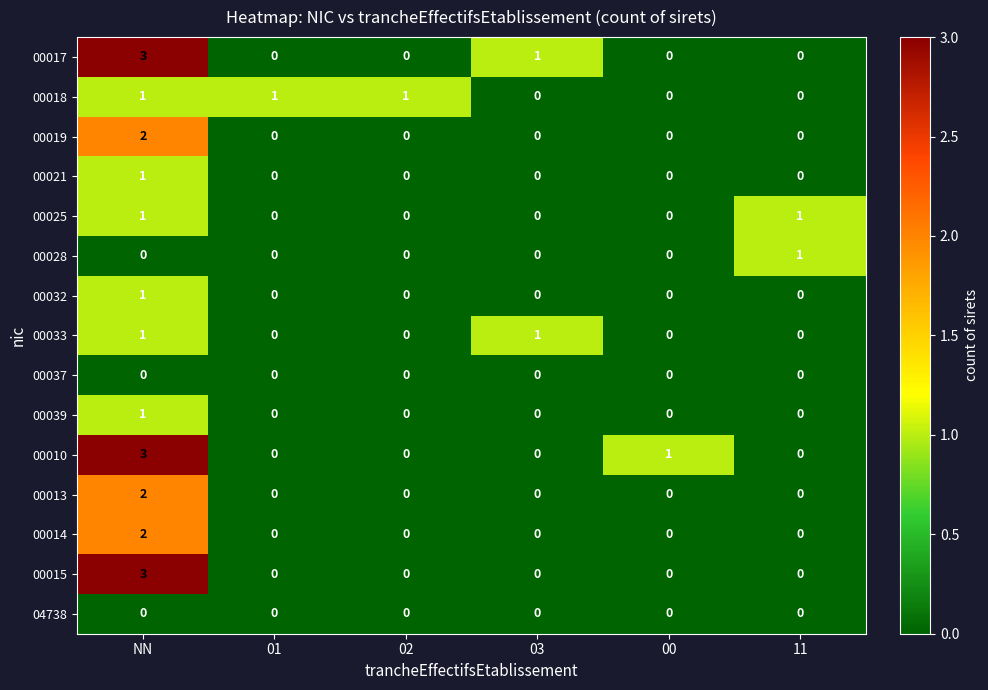

Is it true that 00021 equals -1 at 00?

False